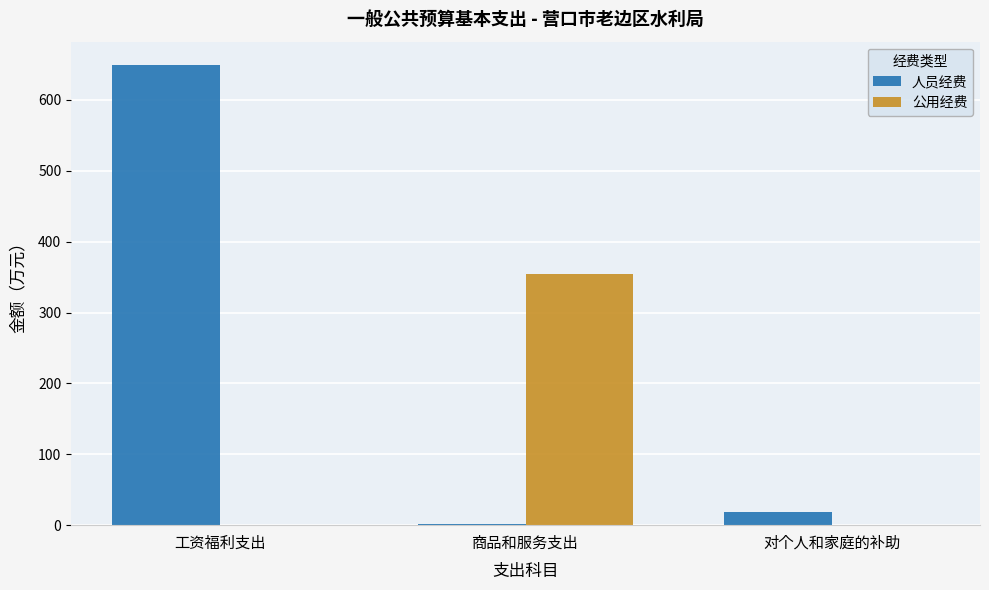

Reading right to left, transcribe all the data shown in this chart.

人员经费: 18.9	1.6	649.8
公用经费: 0.0	354.5	0.0